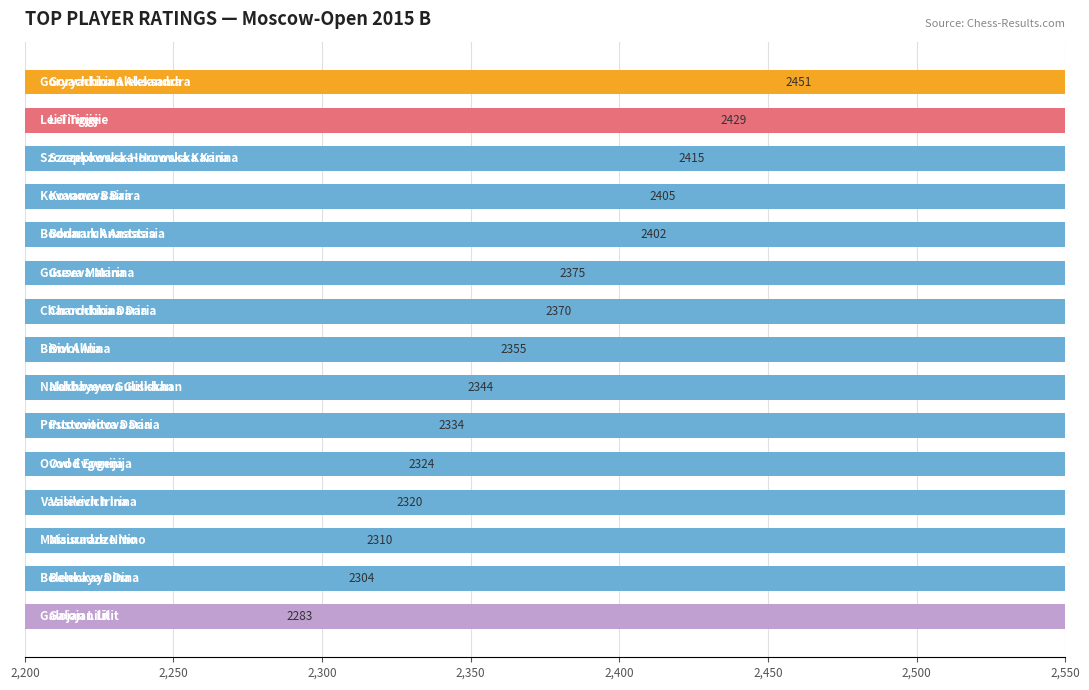

What is the change in value from Bodnaruk Anastasia to Ovod Evgenija?

-78